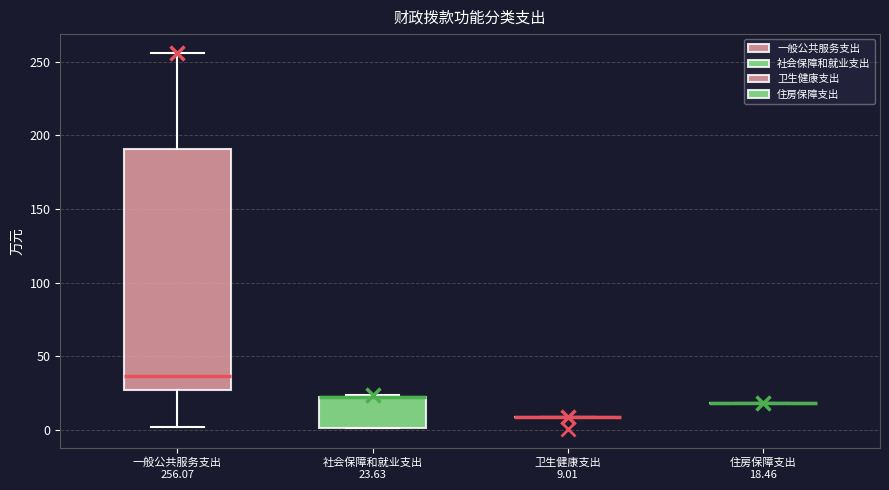

Where is the upper edge of the box for 社会保障和就业支出 23.63 on the y-axis? The values are not printed on the chart, so give them approximately, as read against the axis.

20